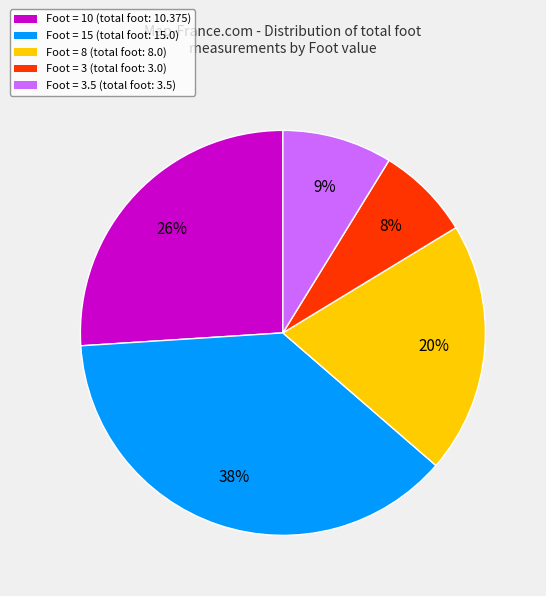

Is the sum of Foot = 8 (total foot: 8.0) and Foot = 10 (total foot: 10.375) greater than half?

No